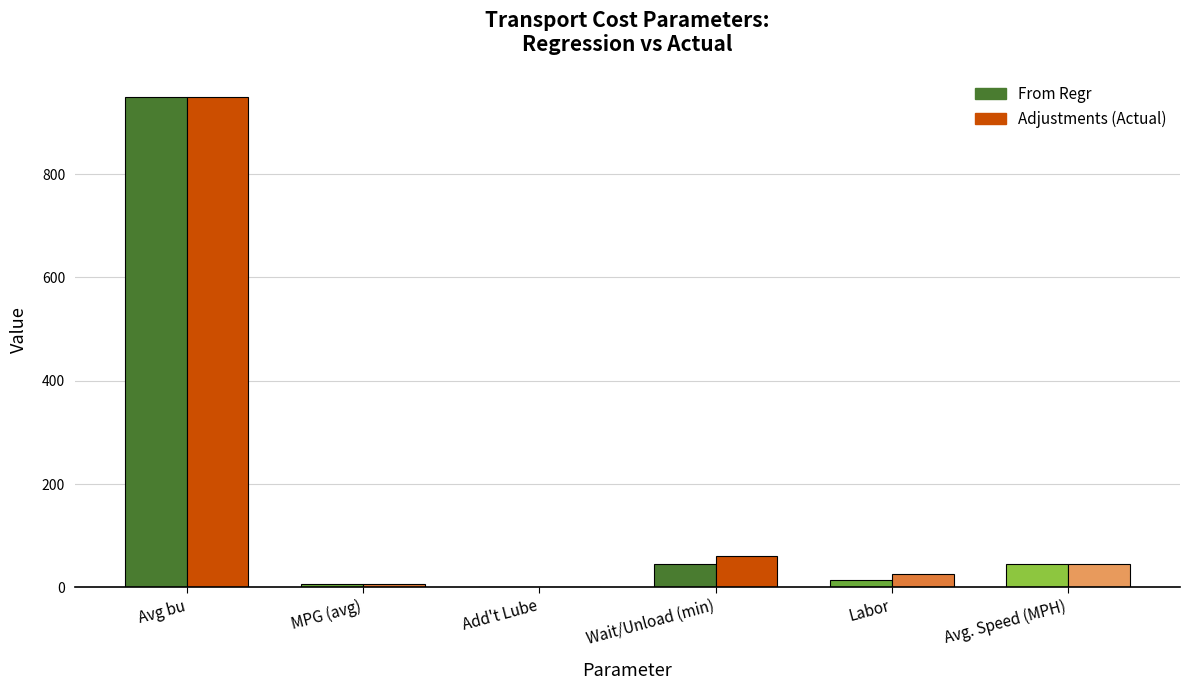

Which category has the highest value across all series?

Avg bu